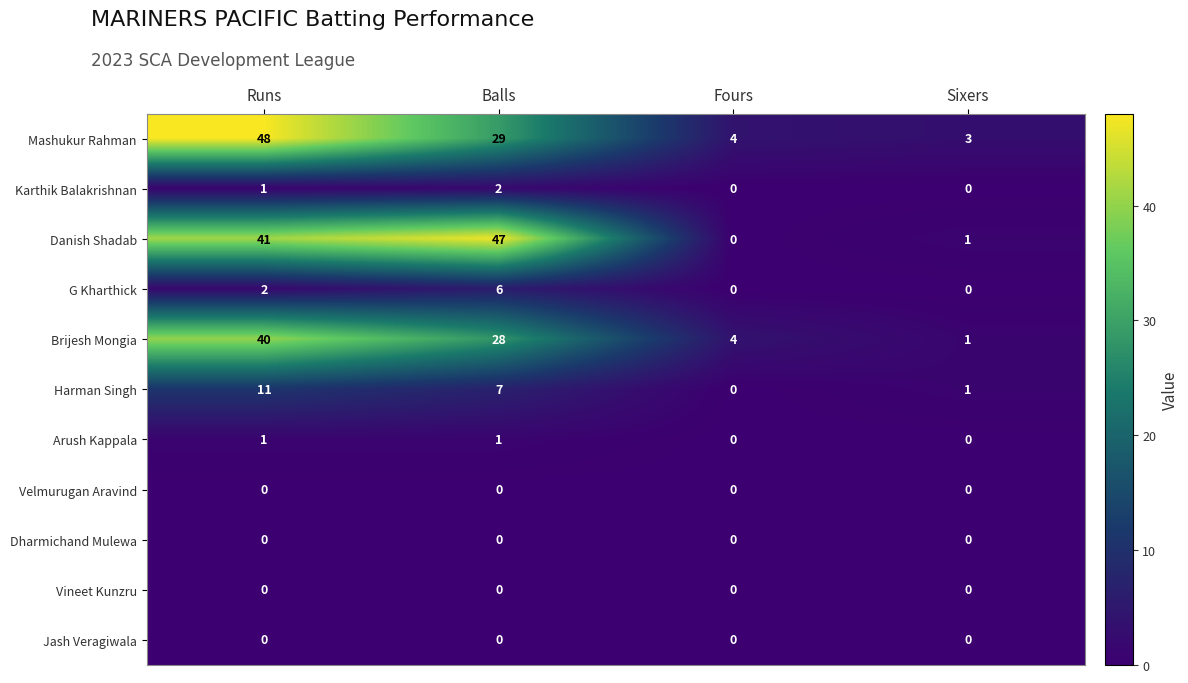

What is the sum of all Mashukur Rahman values?

84